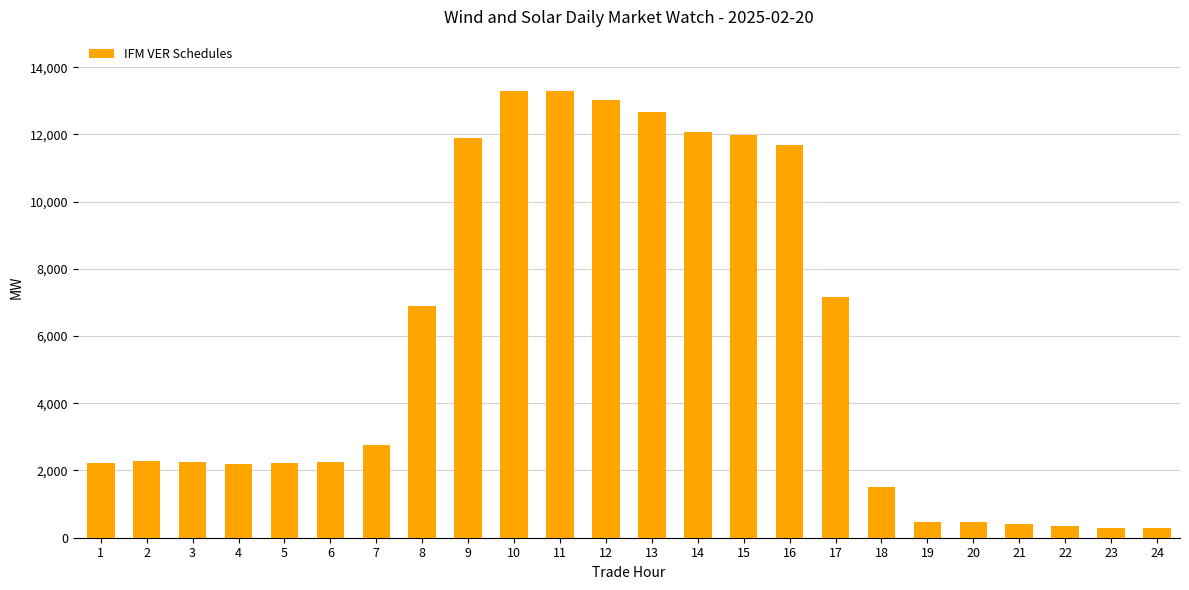

What is the maximum value shown in the chart?

13303.6